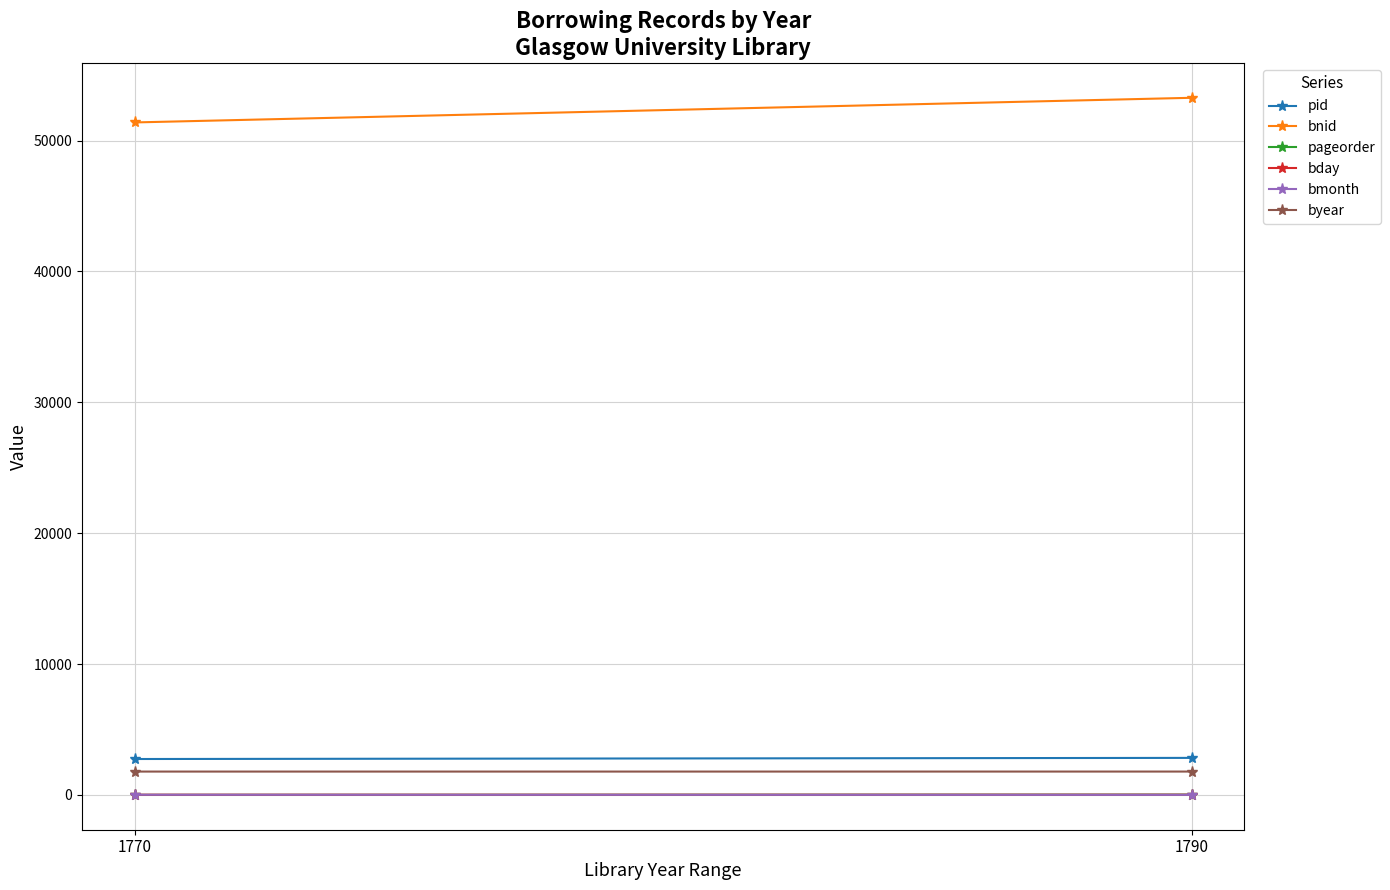

What is the difference between the maximum and minimum values in the bnid series?

1883